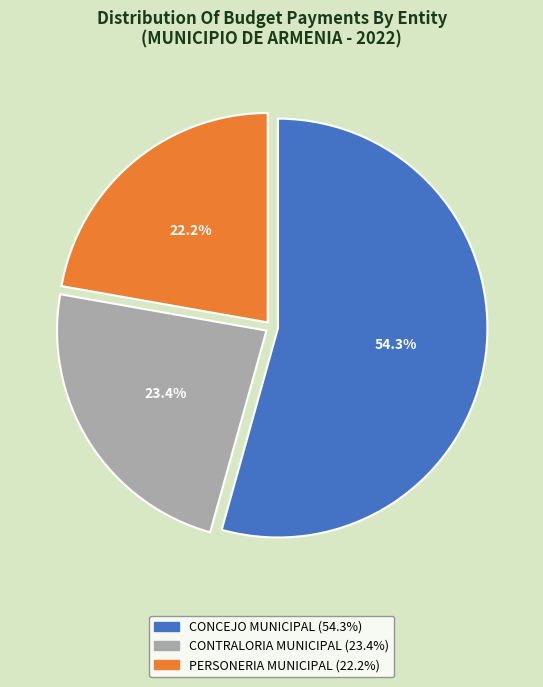

Is there any slice that represents more than half of the pie?

Yes